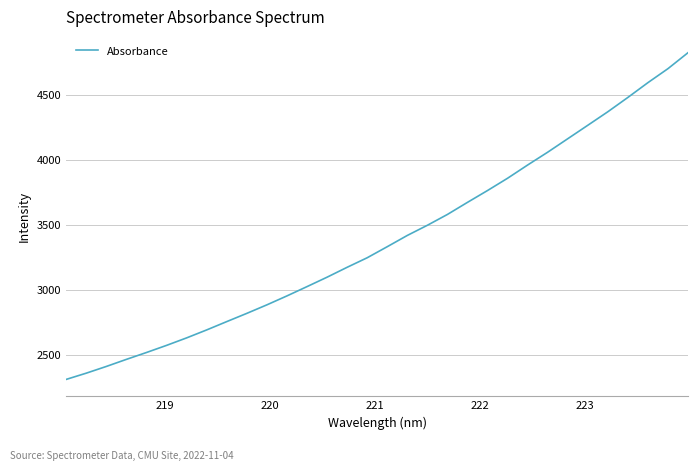

What is the difference between the maximum and minimum values?

2512.8